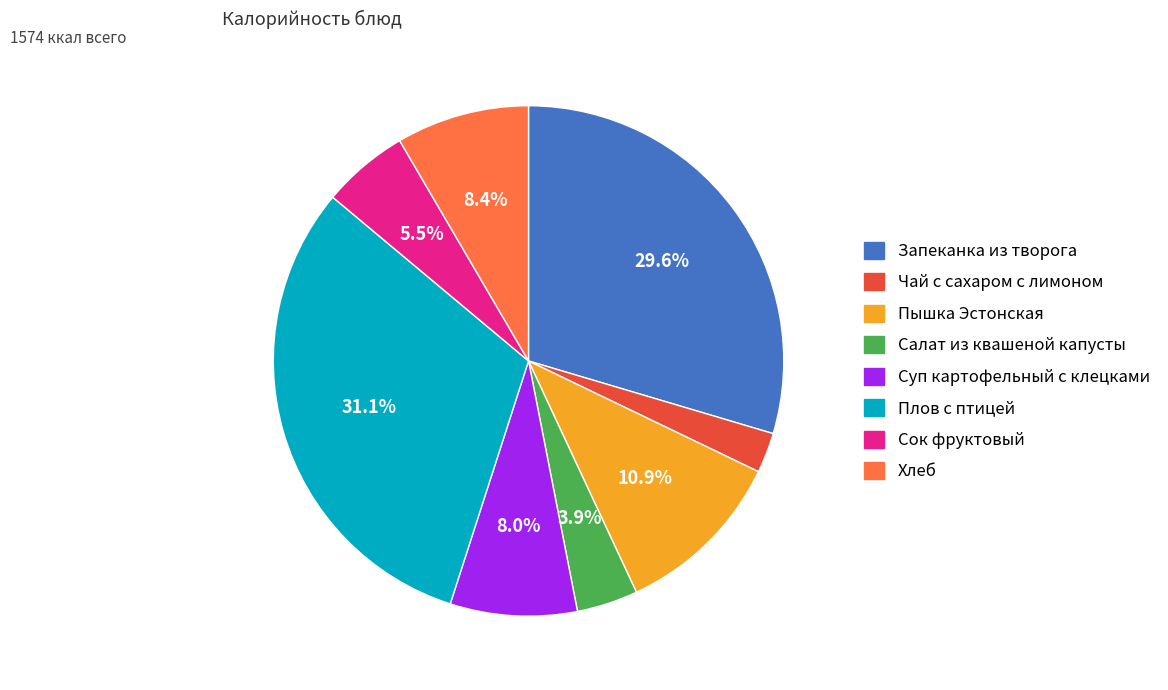

Count the number of slices in the pie.

8